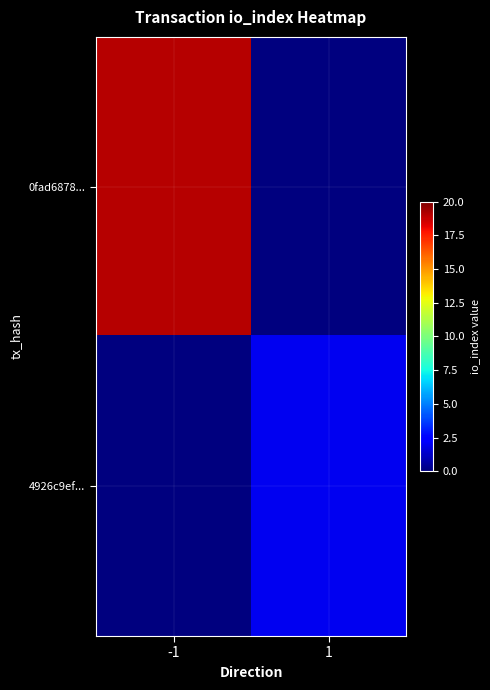

Which series changed the most between -1 and 1?

0fad6878...